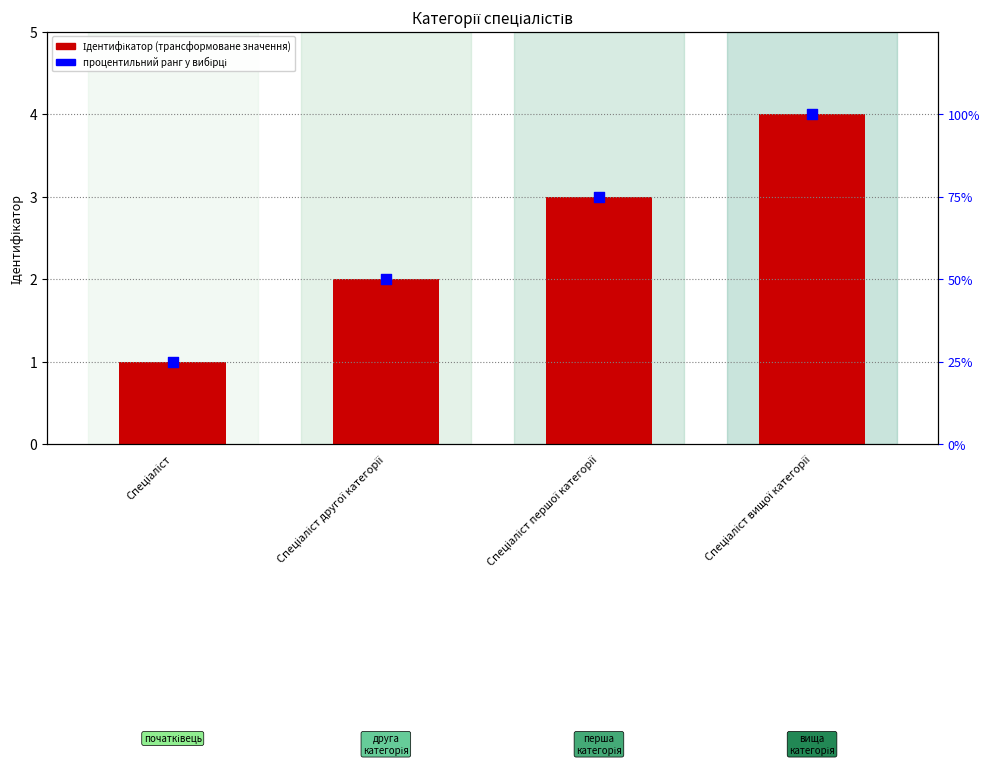

At how many categories does at least one series exceed 96?

1